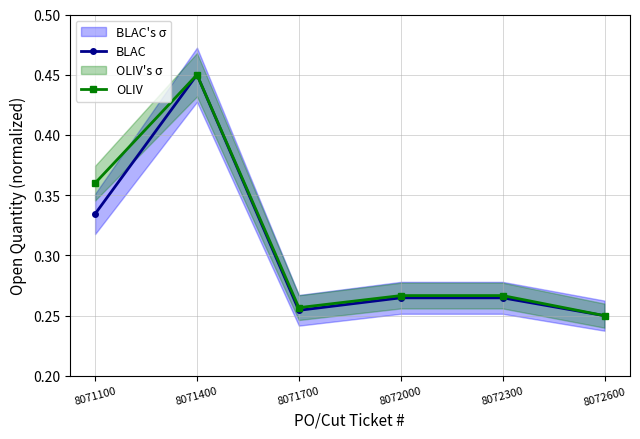

Where is BLAC nearest to the value 0?

8072600